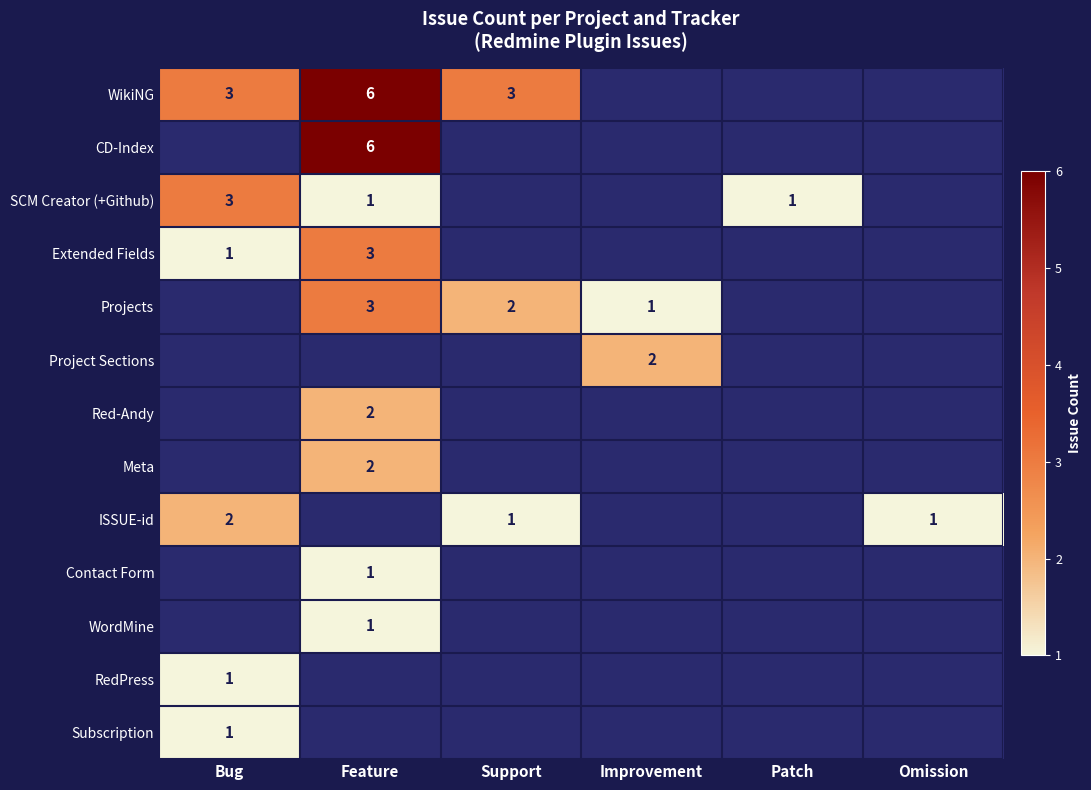

True or false: ISSUE-id has a value of 3 at Bug.

False